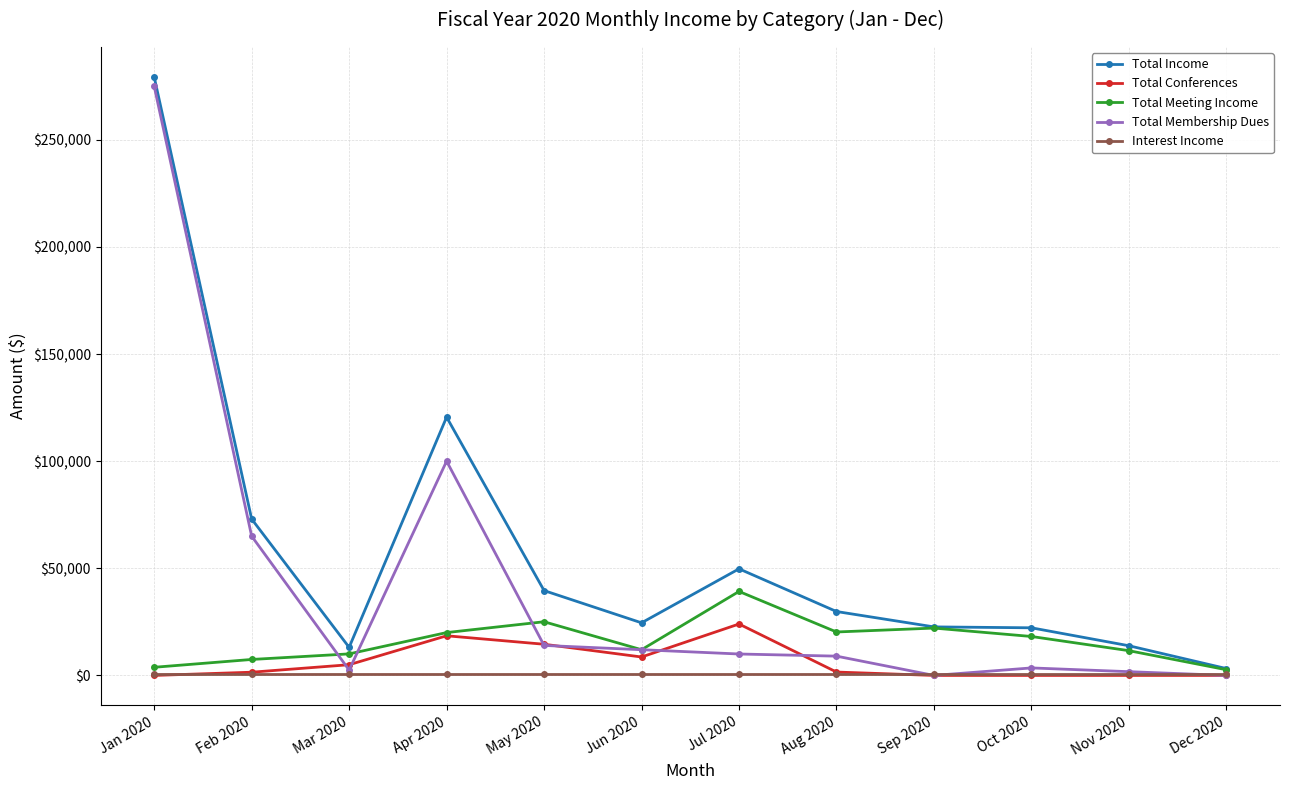

Is the value of Total Income at Feb 2020 greater than the value of Total Membership Dues at May 2020?

Yes